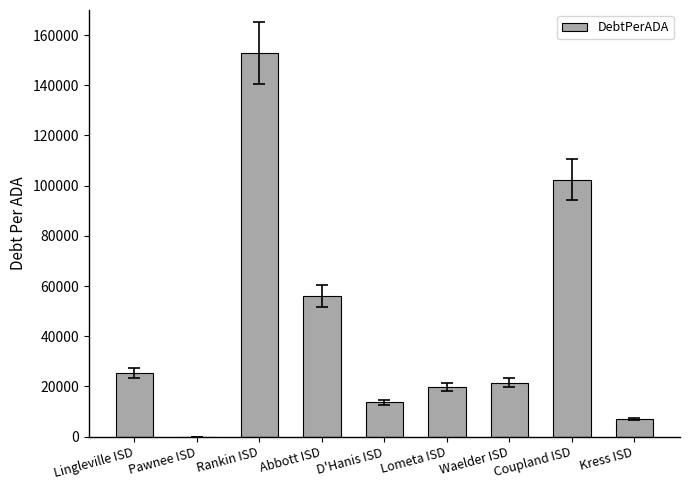

Which label corresponds to the largest value in the chart?

Rankin ISD